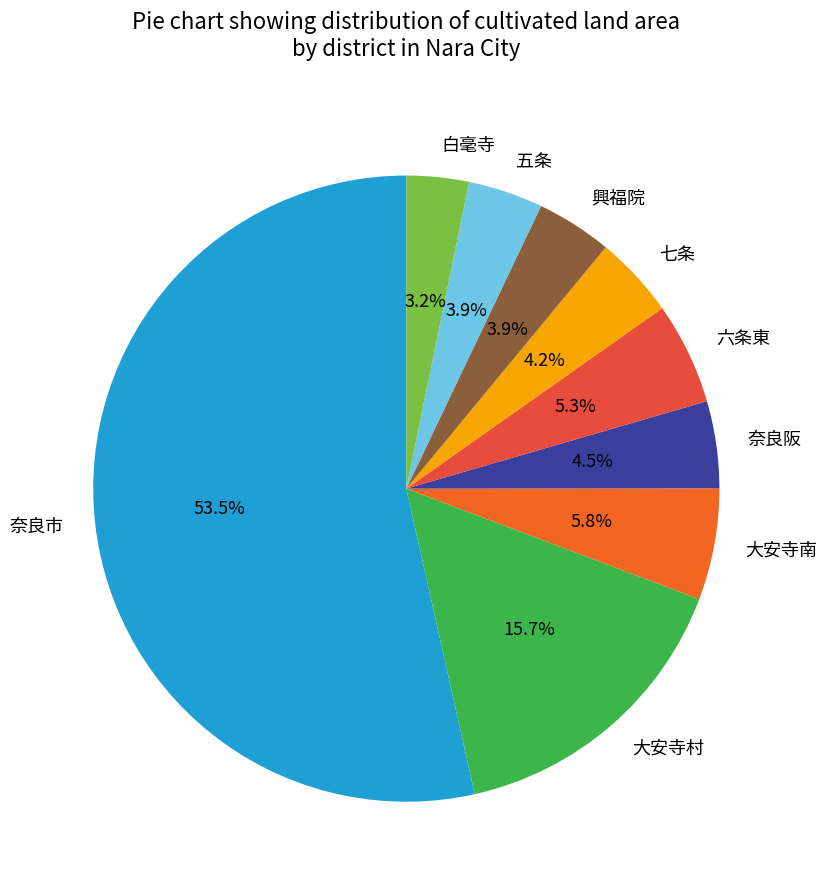

Count the number of slices in the pie.

9